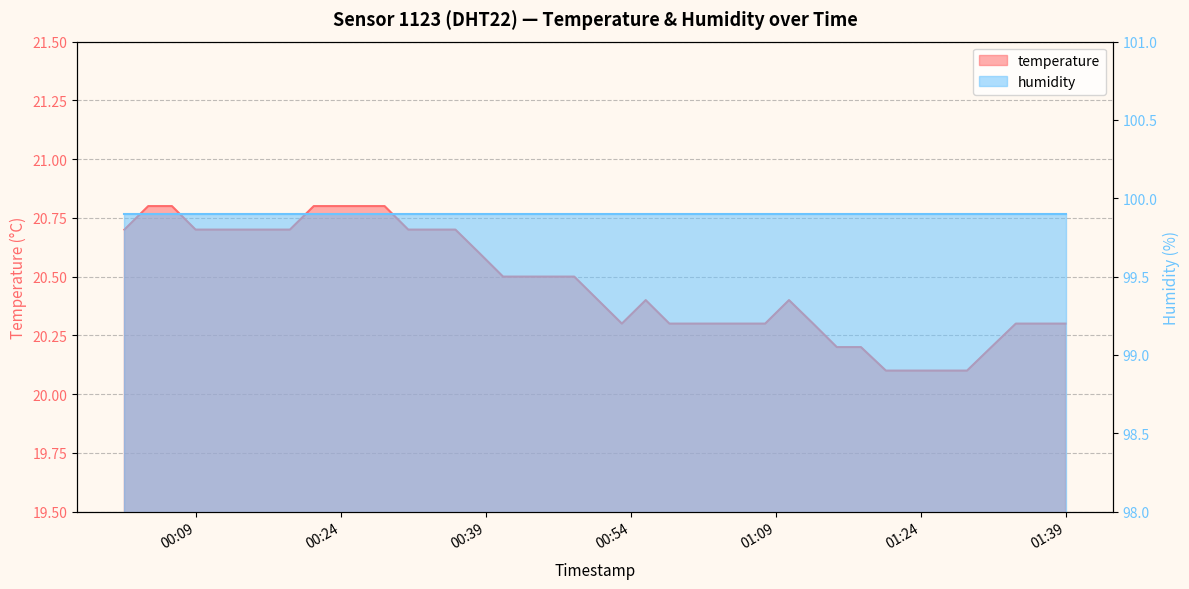

At which category does the data reach its first local valley?

2022-07-29T00:53:03